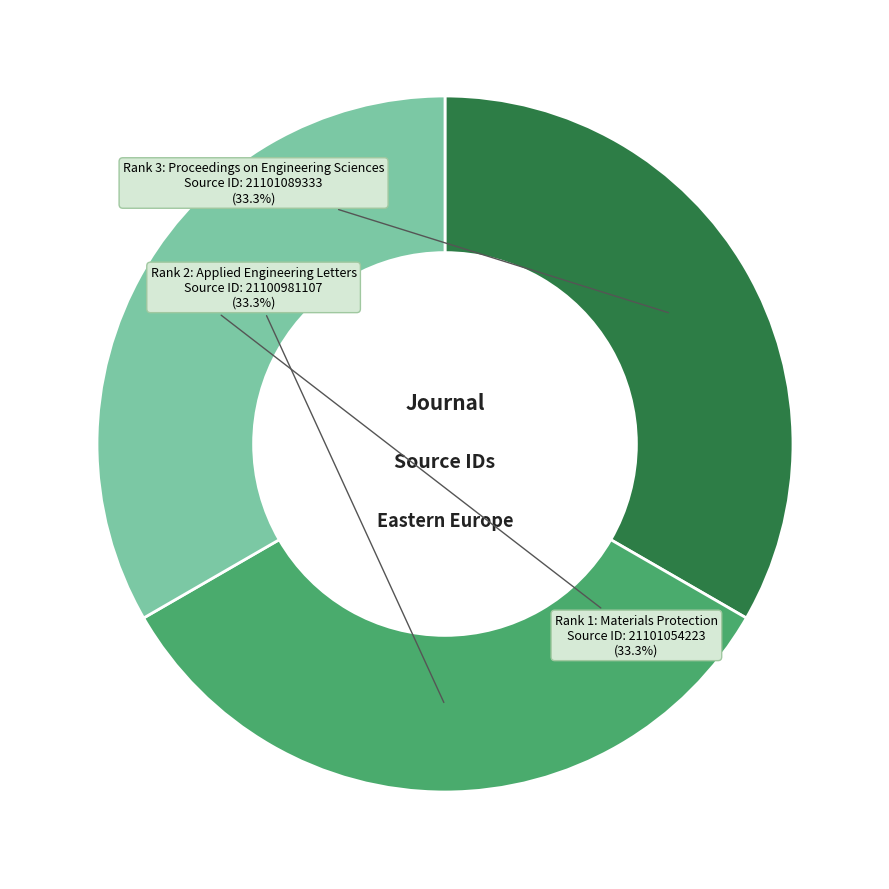

True or false: Rank 1: Materials Protection accounts for 27% of the total.

False